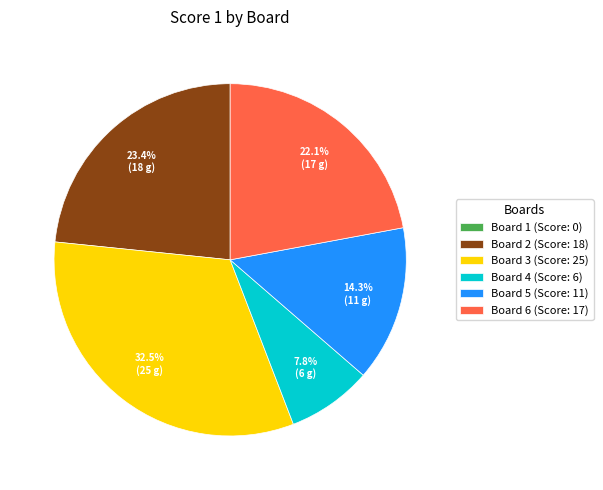

Is there any slice that represents more than half of the pie?

No